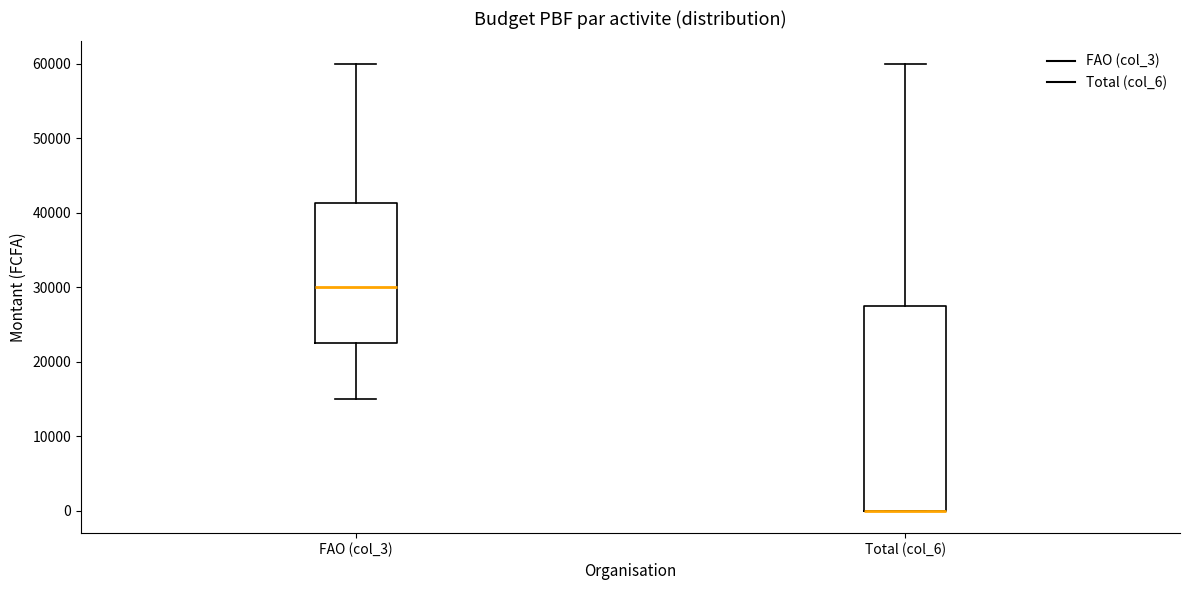

Reading left to right, read every box against the y-axis: the position of its median line, the range the box covers, and the ends of its whiskers. The values are not printed on the chart, so give them approximately, as read against the axis.

FAO (col_3): median 30000, box 23000 to 41000, whiskers 15000 to 60000
Total (col_6): median 0 (drawn on the box's lower edge), box 0 to 28000, whiskers 0 to 60000